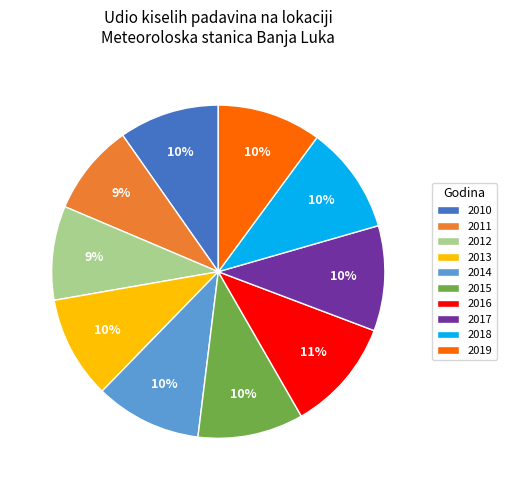

True or false: 2012 accounts for 9% of the total.

True